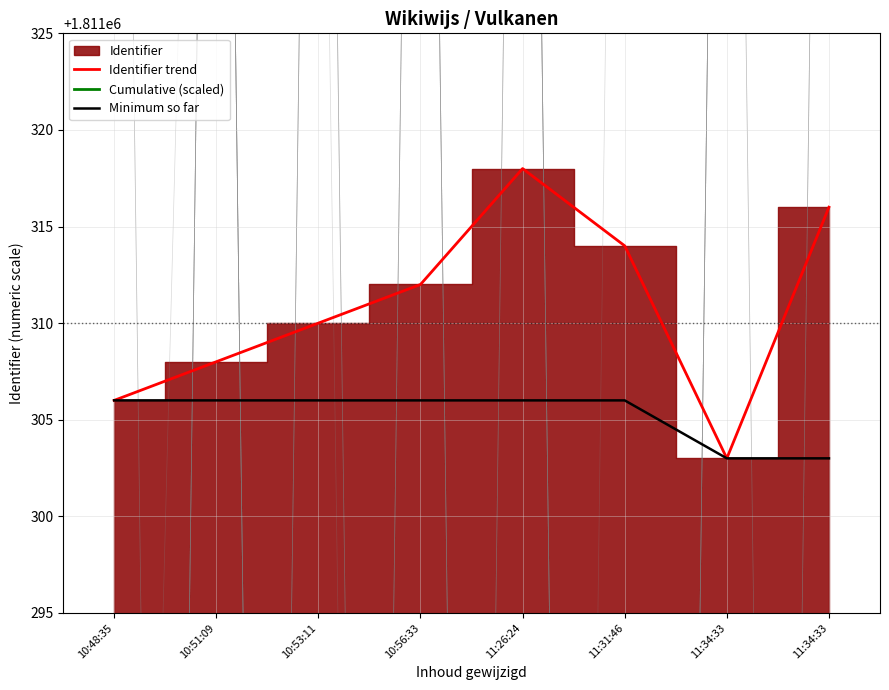

At which category is the sum across all series the highest?

11:34:33